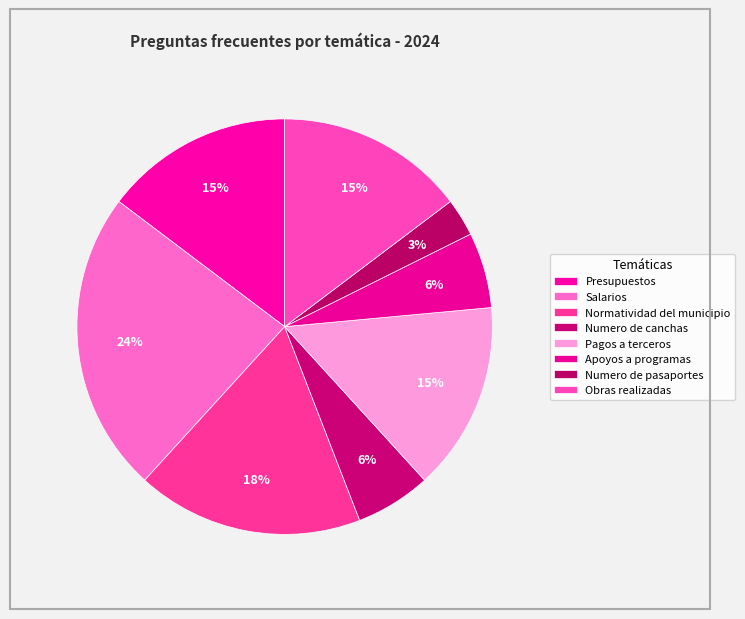

How many segments does this pie chart have?

8